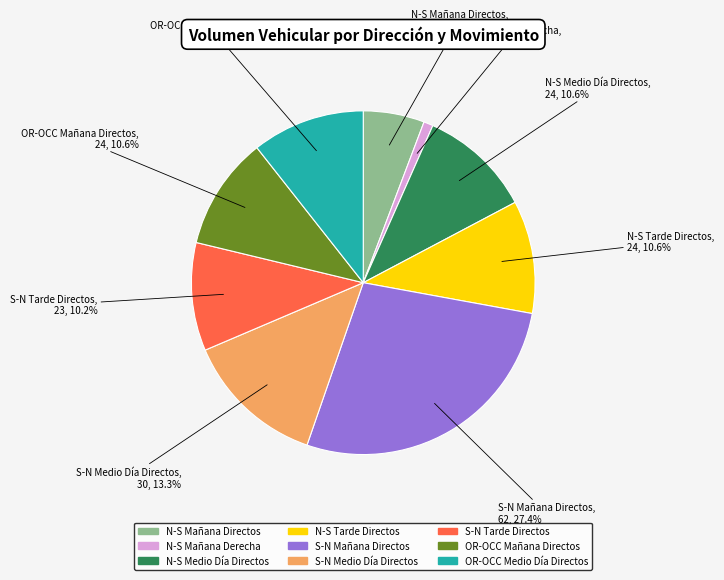

Between S-N Medio Día Directos and S-N Tarde Directos, which is larger?

S-N Medio Día Directos